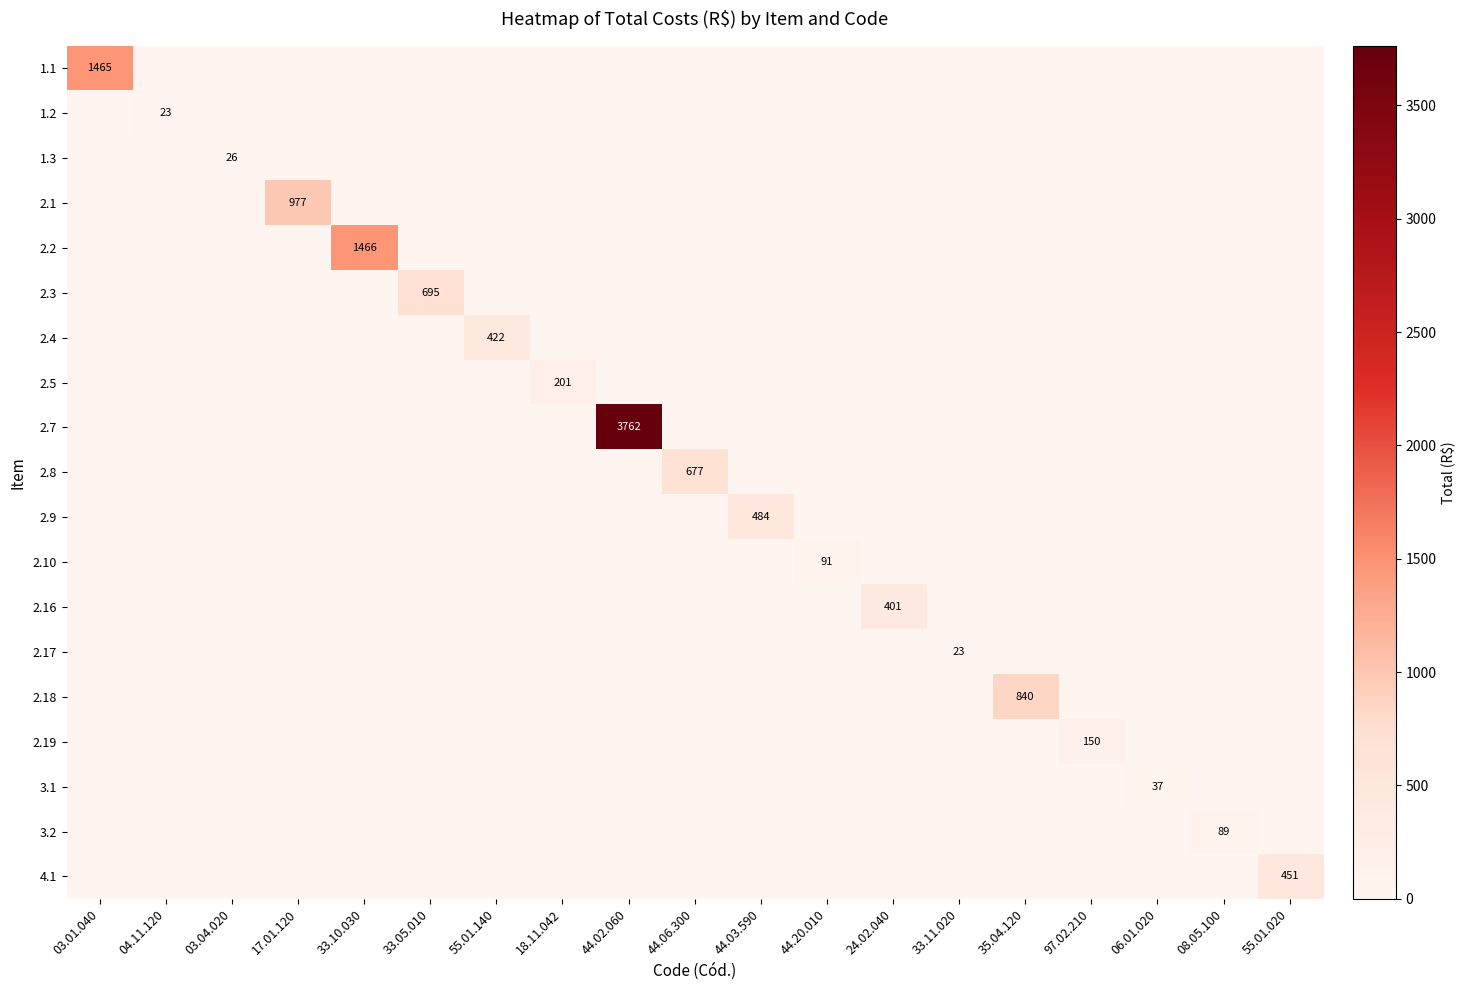

What is the maximum value for 2.8?

677.0